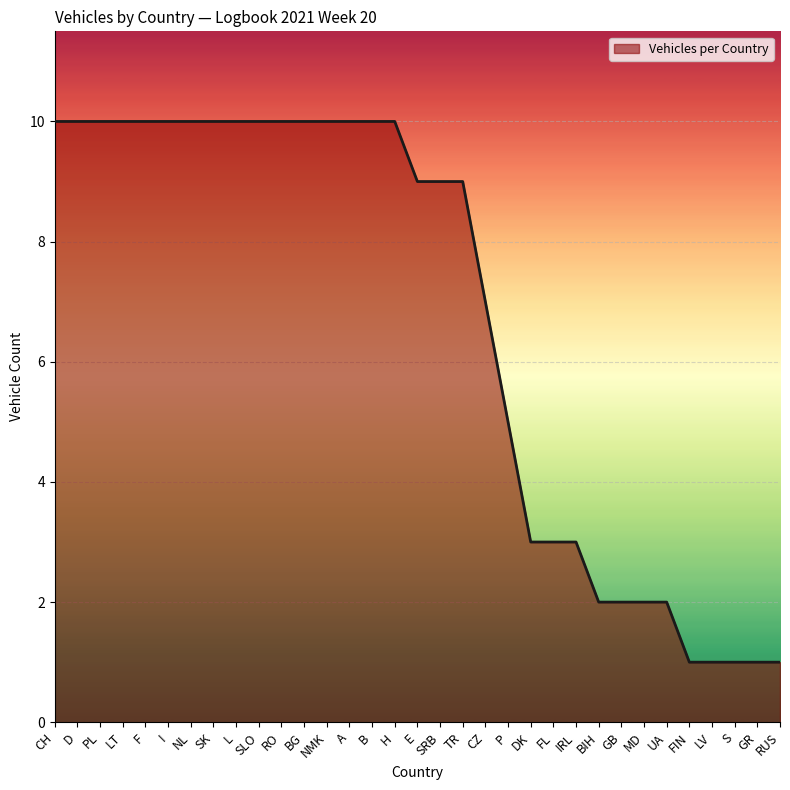

Reading right to left, list all the values displayed in this chart.

RUS=1	GR=1	S=1	LV=1	FIN=1	UA=2	MD=2	GB=2	BIH=2	IRL=3	FL=3	DK=3	P=5	CZ=7	TR=9	SRB=9	E=9	H=10	B=10	A=10	NMK=10	BG=10	RO=10	SLO=10	L=10	SK=10	NL=10	I=10	F=10	LT=10	PL=10	D=10	CH=10